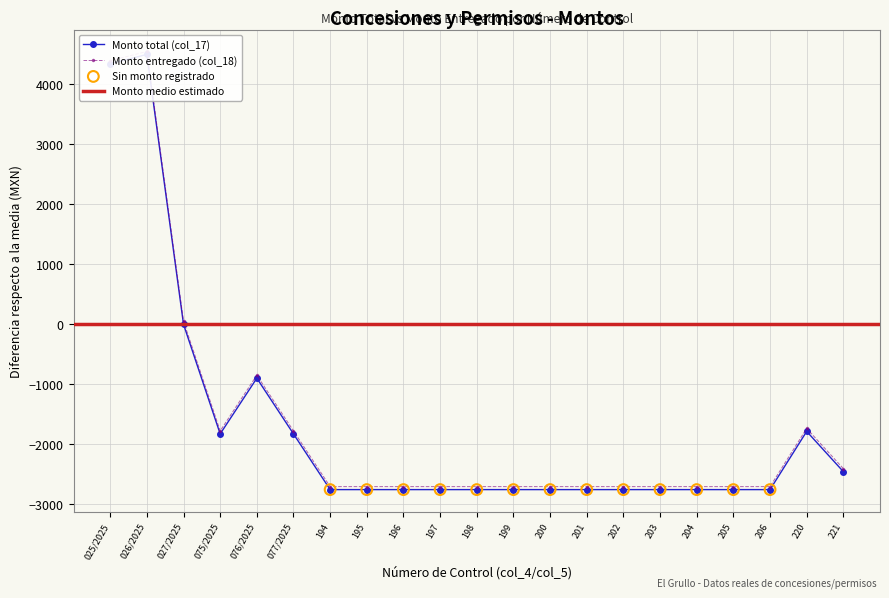

What is the total value across all series at 027/2025?

37.8